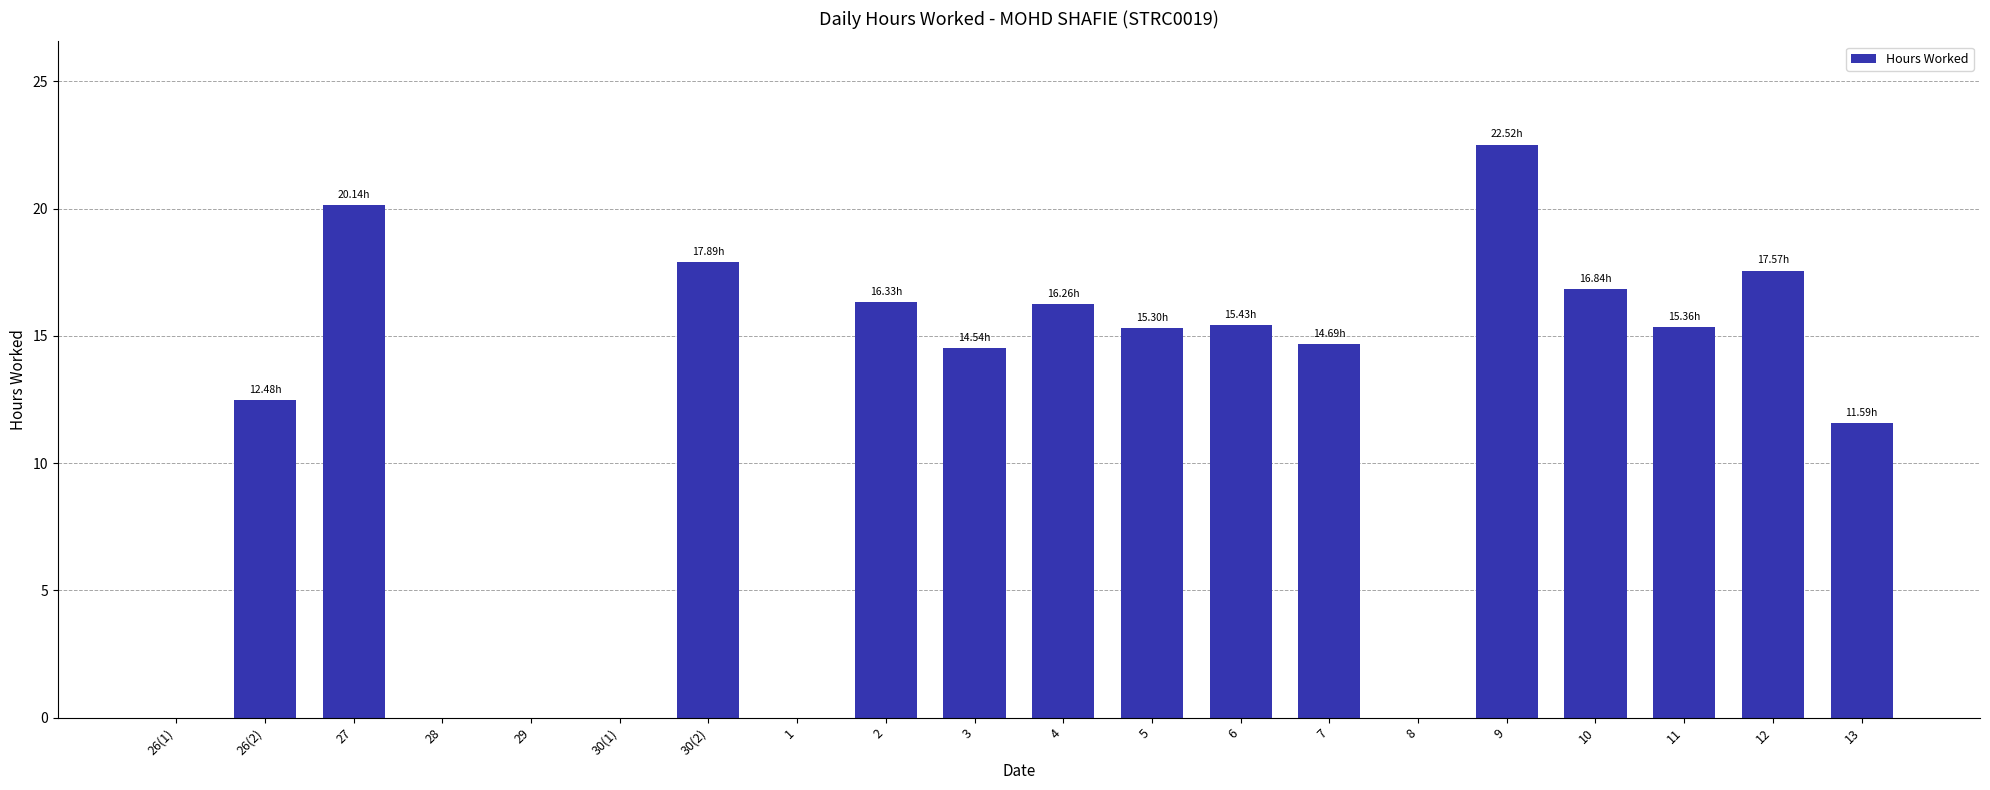

At which category does the chart reach its peak across all series?

9